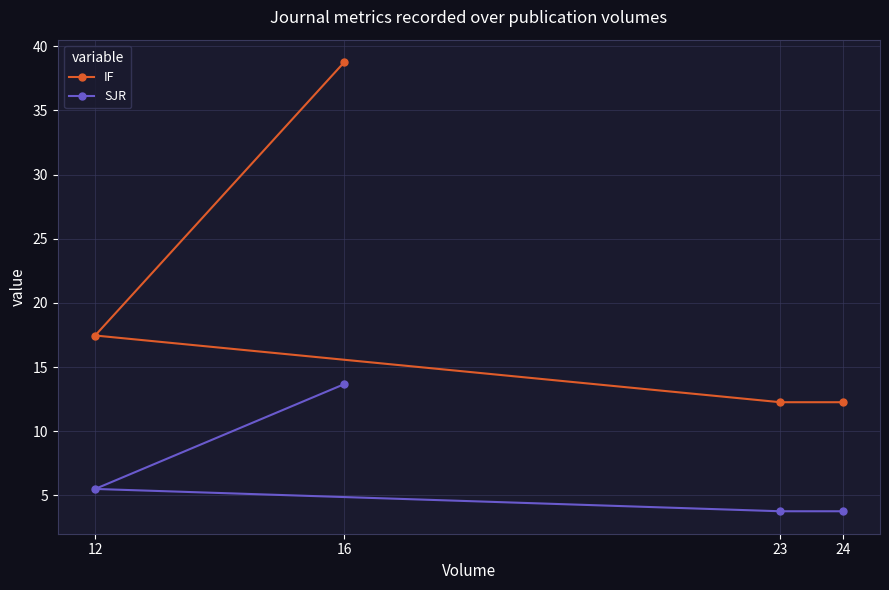

What is the sum of all IF values?

80.8